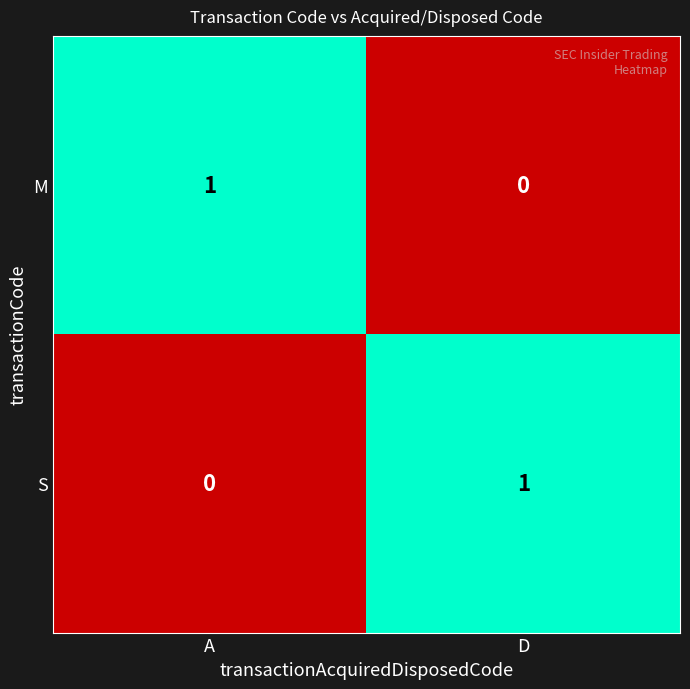

At which label does M reach its peak?

A